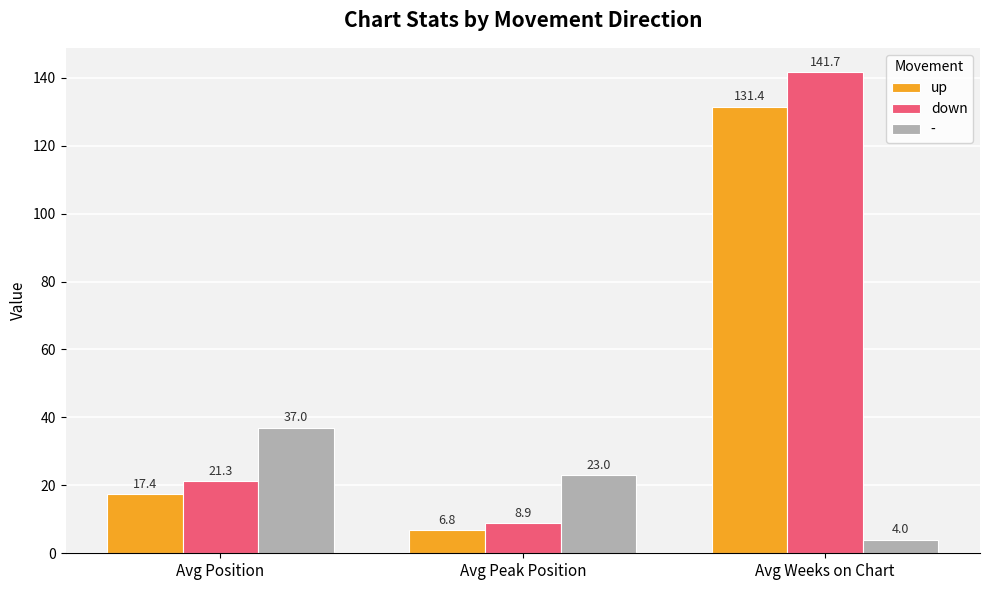

Rank the categories by up value from highest to lowest.

Avg Weeks on Chart, Avg Position, Avg Peak Position